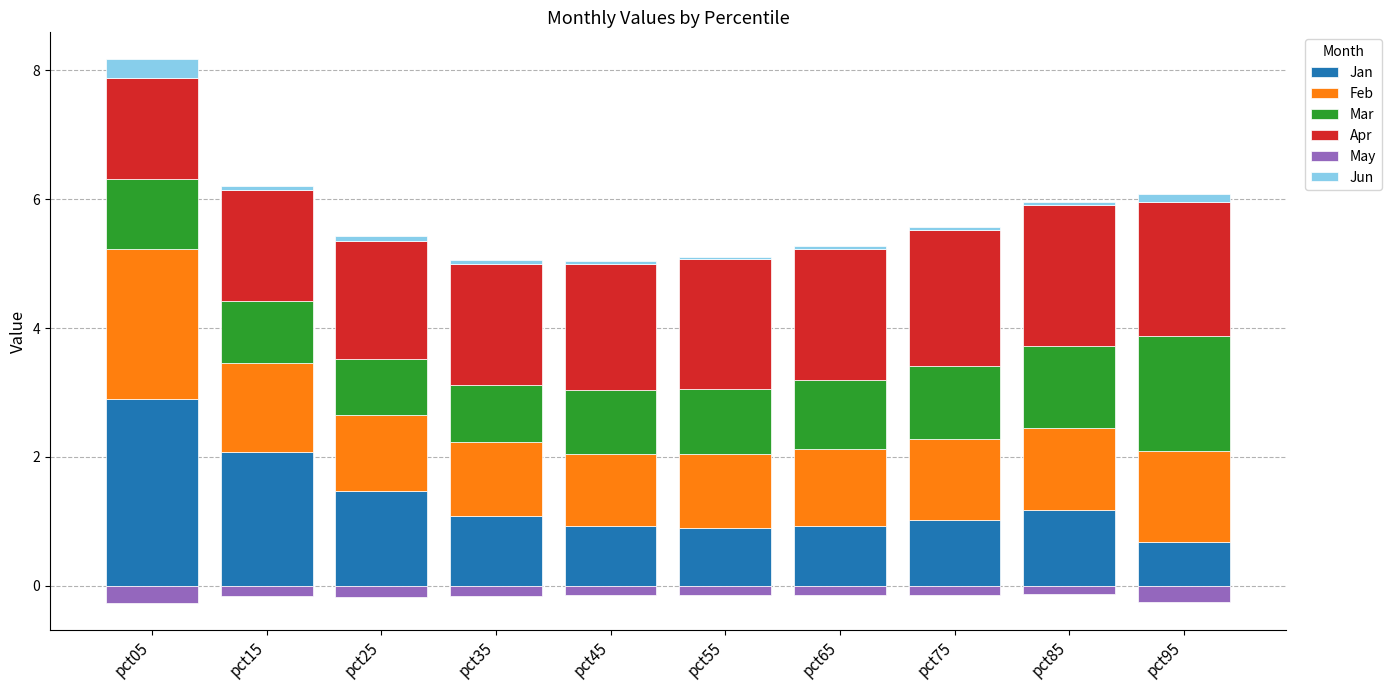

How many groups of bars are there?

10